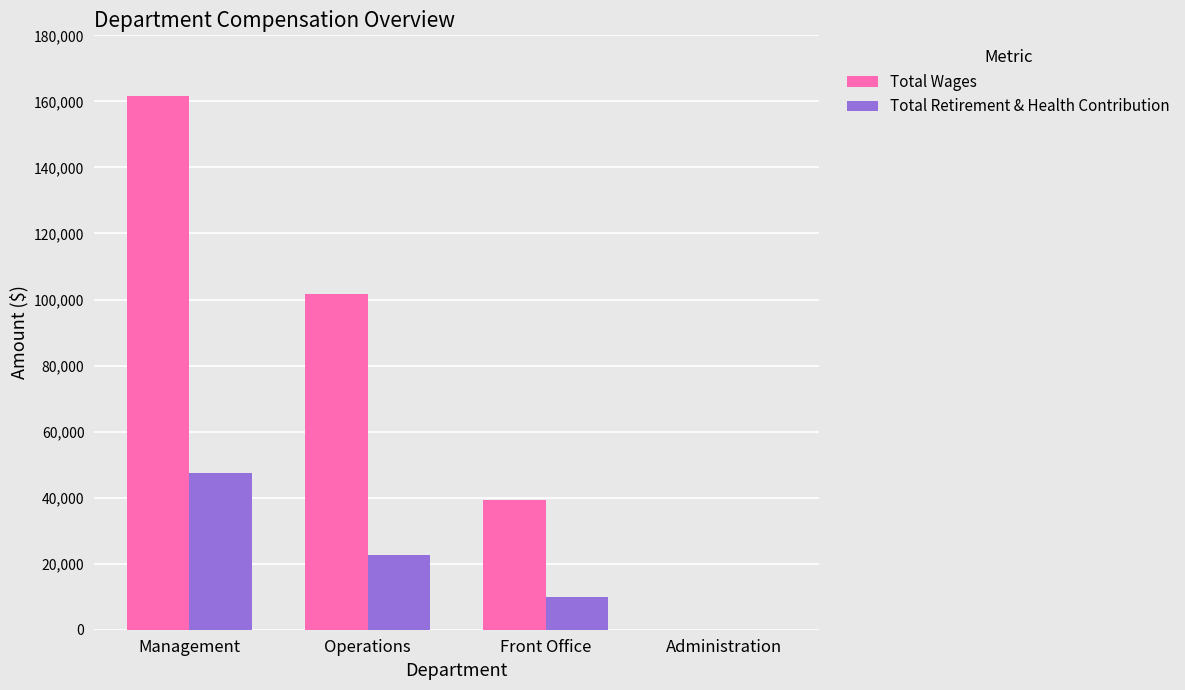

Count the number of data series in this chart.

2